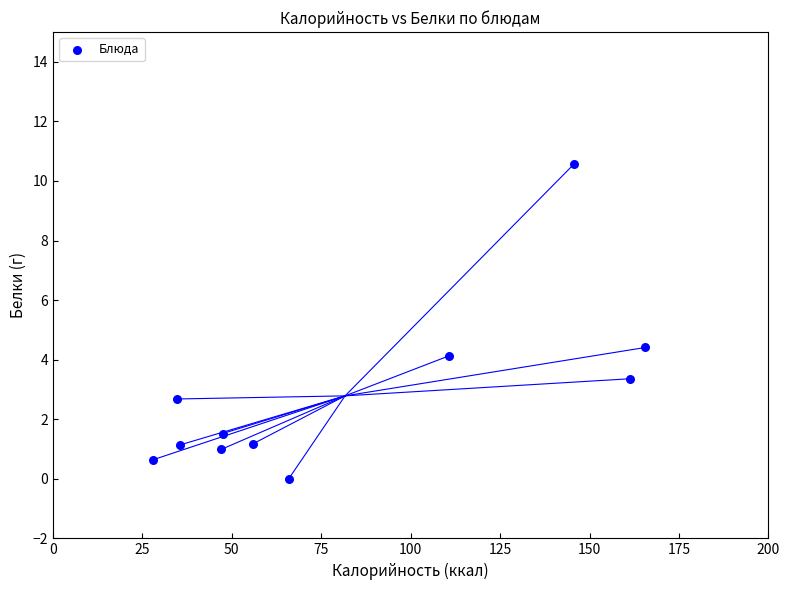

What is the average X value?

81.7